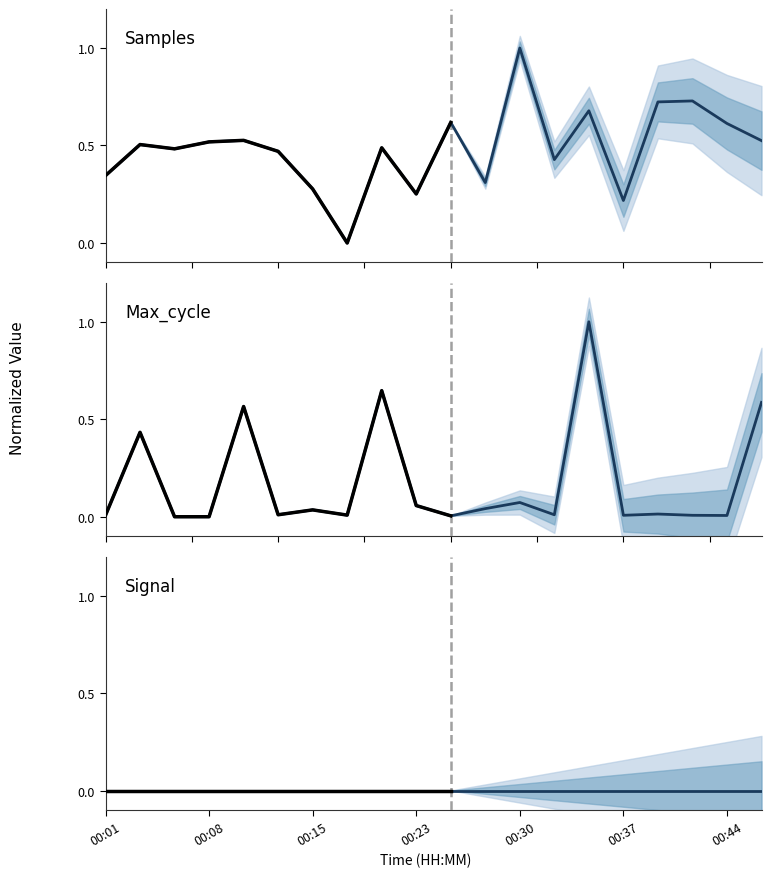

What is the difference between the maximum and minimum values in the Max_cycle series?

1.0